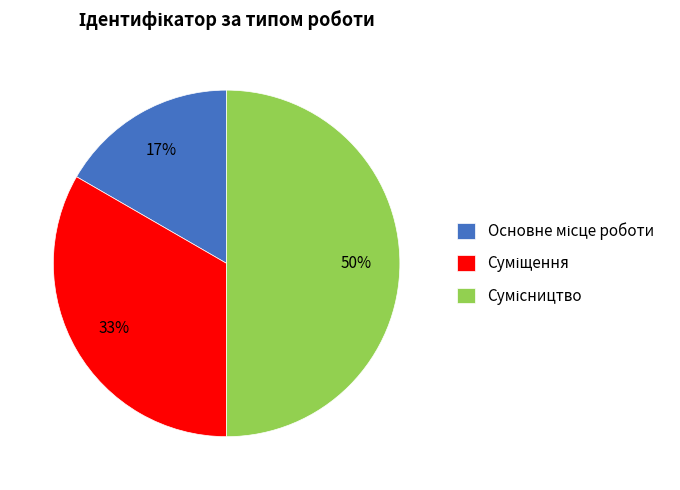

How many segments does this pie chart have?

3